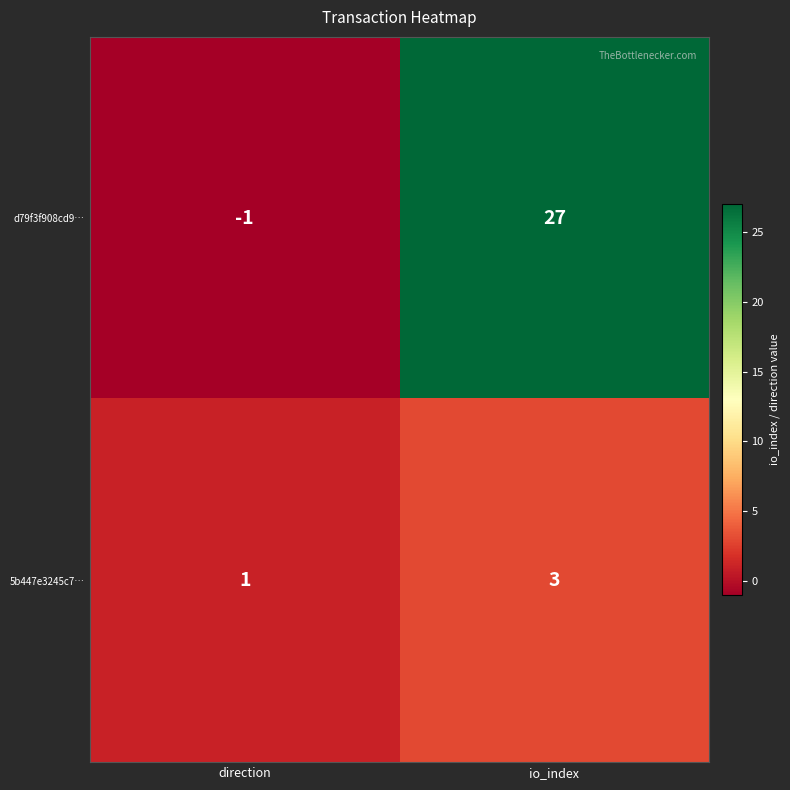

What is the difference between the maximum and minimum values in the d79f3f908cd9… series?

28